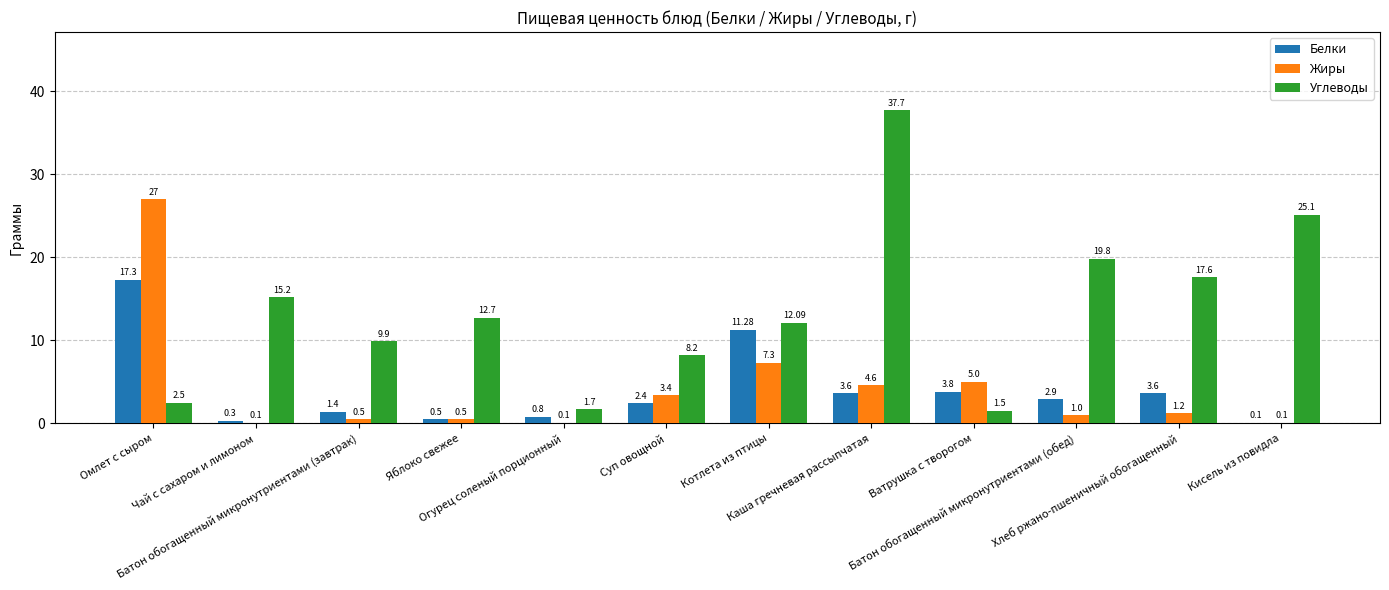

Reading left to right, extract all data points from this chart.

Белки: Омлет с сыром=17.3	Чай с сахаром и лимоном=0.3	Батон обогащенный микронутриентами (завтрак)=1.4	Яблоко свежее=0.5	Огурец соленый порционный=0.8	Суп овощной=2.4	Котлета из птицы=11.3	Каша гречневая рассыпчатая=3.6	Ватрушка с творогом=3.8	Батон обогащенный микронутриентами (обед)=2.9	Хлеб ржано-пшеничный обогащенный=3.6	Кисель из повидла=0.1
Жиры: Омлет с сыром=27.0	Чай с сахаром и лимоном=0.1	Батон обогащенный микронутриентами (завтрак)=0.5	Яблоко свежее=0.5	Огурец соленый порционный=0.1	Суп овощной=3.4	Котлета из птицы=7.3	Каша гречневая рассыпчатая=4.6	Ватрушка с творогом=5.0	Батон обогащенный микронутриентами (обед)=1.0	Хлеб ржано-пшеничный обогащенный=1.2	Кисель из повидла=0.1
Углеводы: Омлет с сыром=2.5	Чай с сахаром и лимоном=15.2	Батон обогащенный микронутриентами (завтрак)=9.9	Яблоко свежее=12.7	Огурец соленый порционный=1.7	Суп овощной=8.2	Котлета из птицы=12.1	Каша гречневая рассыпчатая=37.7	Ватрушка с творогом=1.5	Батон обогащенный микронутриентами (обед)=19.8	Хлеб ржано-пшеничный обогащенный=17.6	Кисель из повидла=25.1